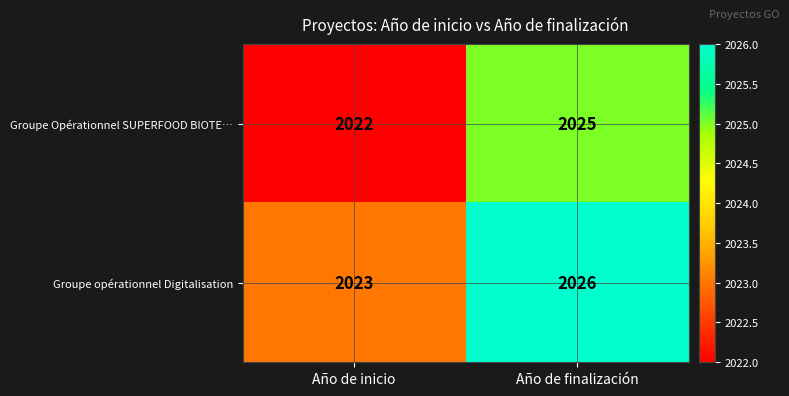

What is the approximate value of Groupe Opérationnel SUPERFOOD BIOTE… at Año de finalización?

2025